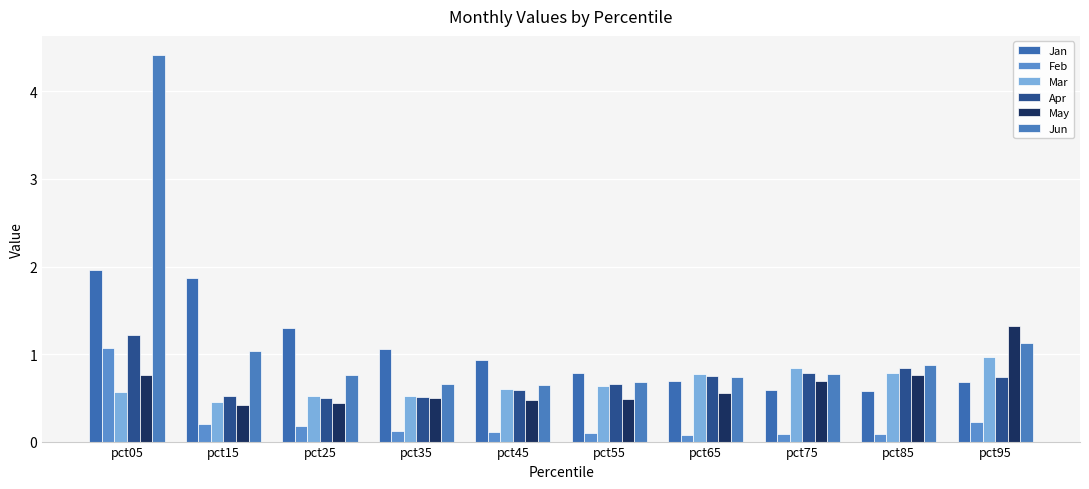

At how many categories does at least one series exceed 3?

1